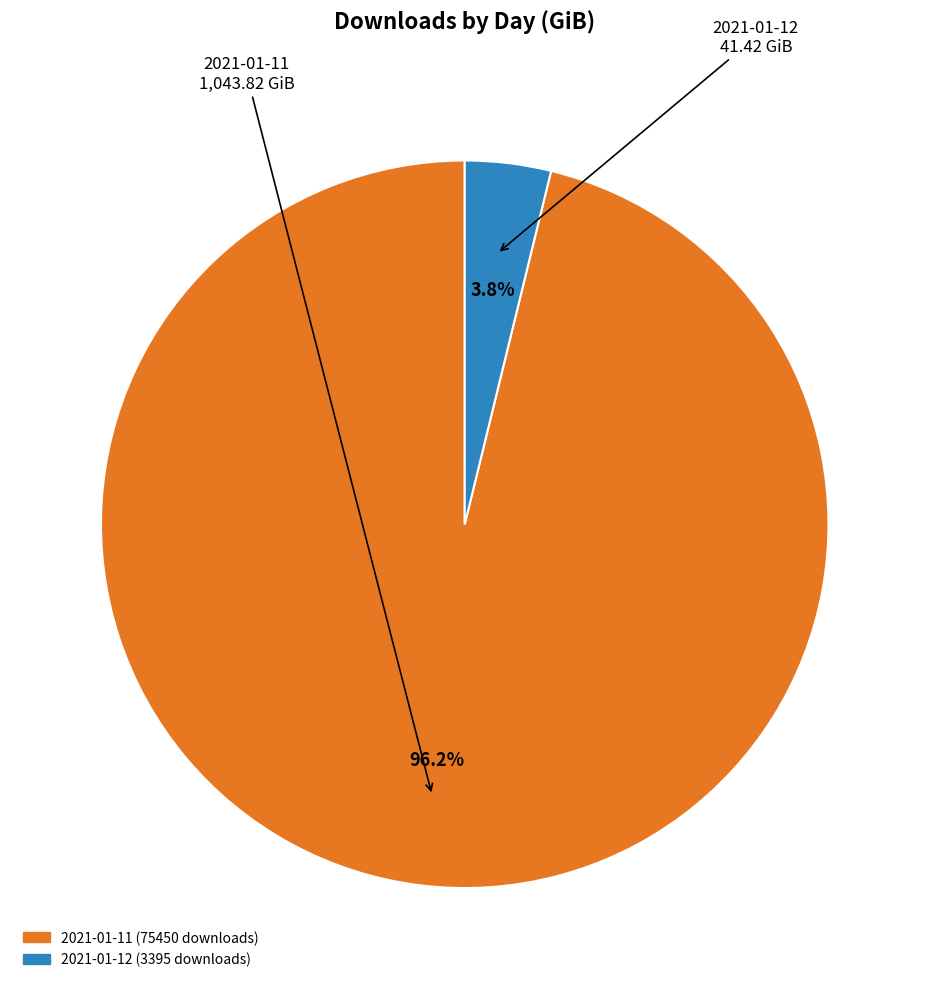

Which has a higher value, 2021-01-12 (3395 downloads) or 2021-01-11 (75450 downloads)?

2021-01-11 (75450 downloads)